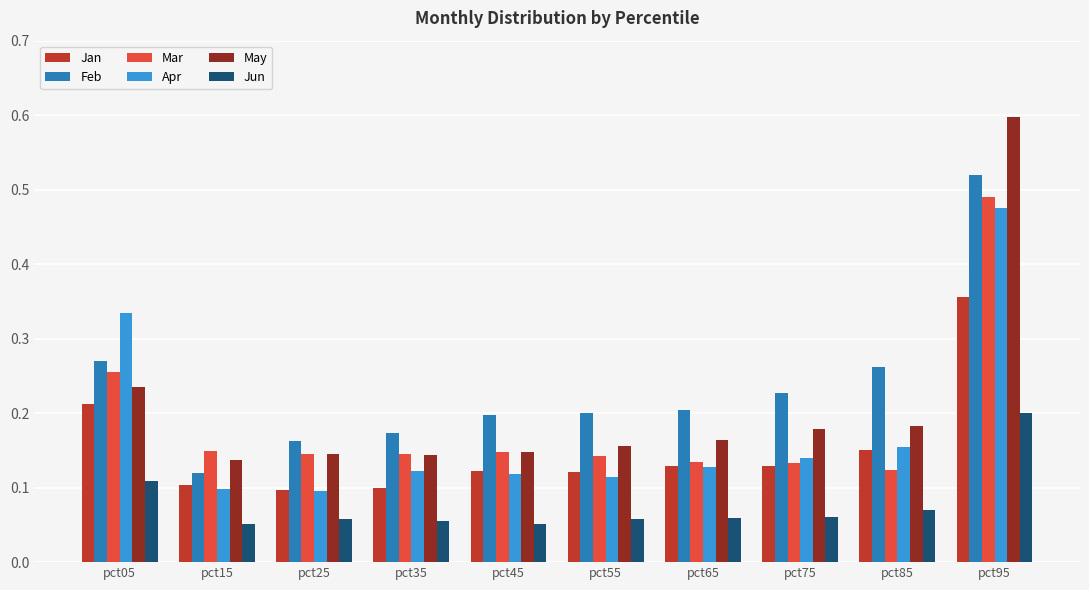

Rank the series by their maximum value, from highest to lowest.

May, Feb, Mar, Apr, Jan, Jun